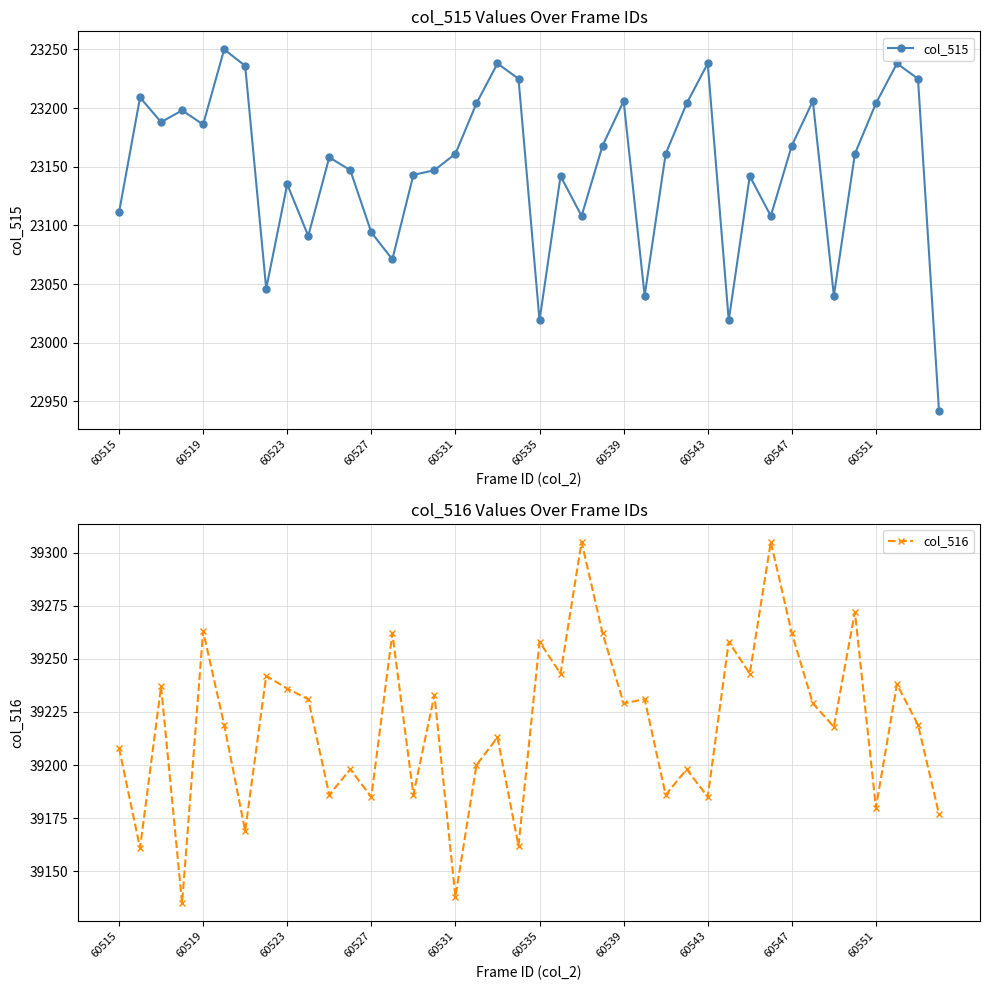

How many interior local peaks does the col_515 series have?

12